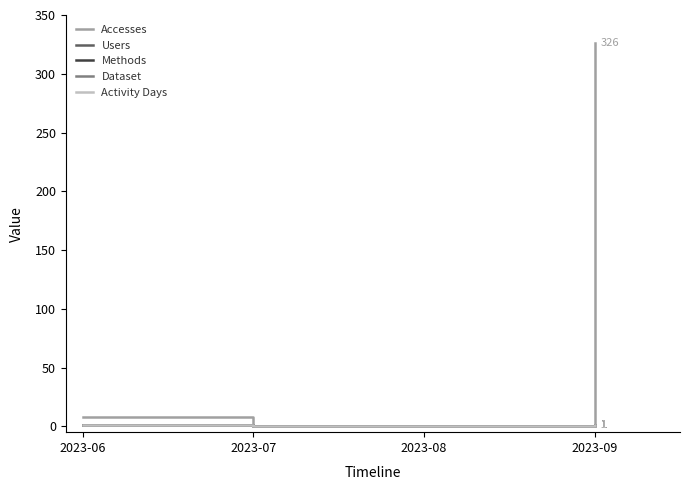

How many lines are shown in the chart?

5